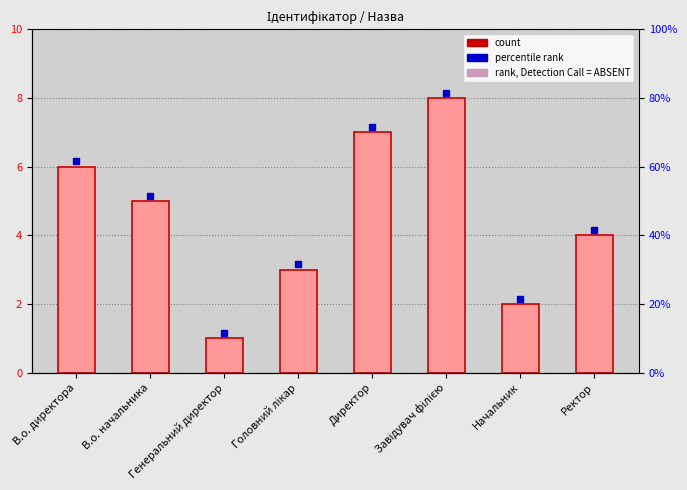

Rank the categories by value from highest to lowest.

Завідувач філією, Директор, В.о. директора, В.о. начальника, Ректор, Головний лікар, Начальник, Генеральний директор